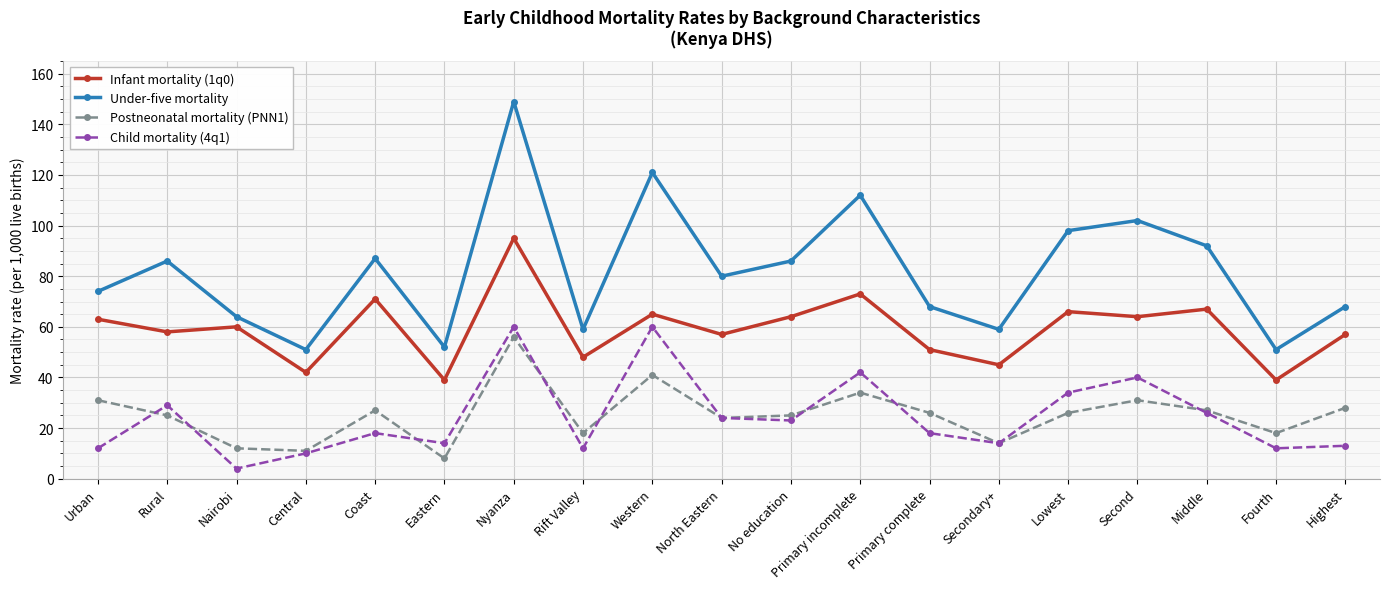

What is the value of the Under-five mortality point at the 14th from the left?

59